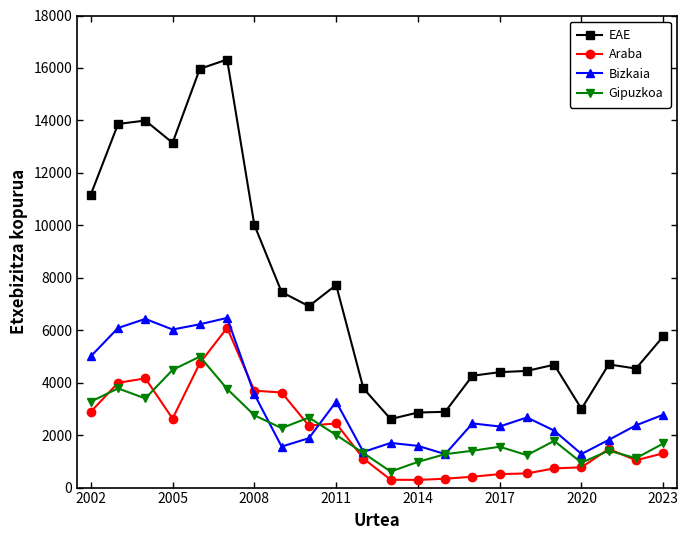

How many values in the Bizkaia series are below 2446?

11